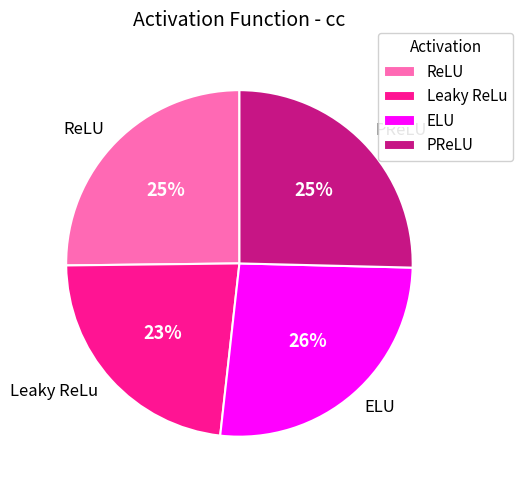

Is there a majority slice in this chart?

No